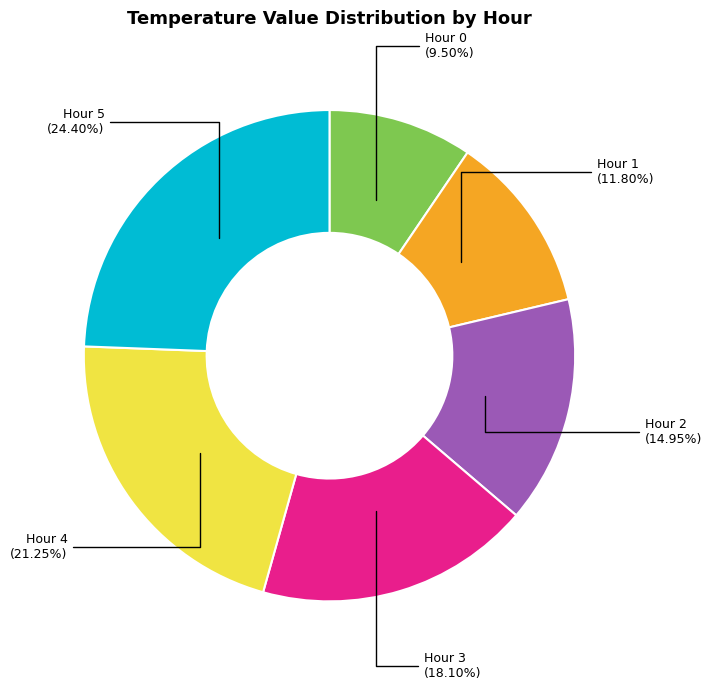

Does any single category account for the majority?

No